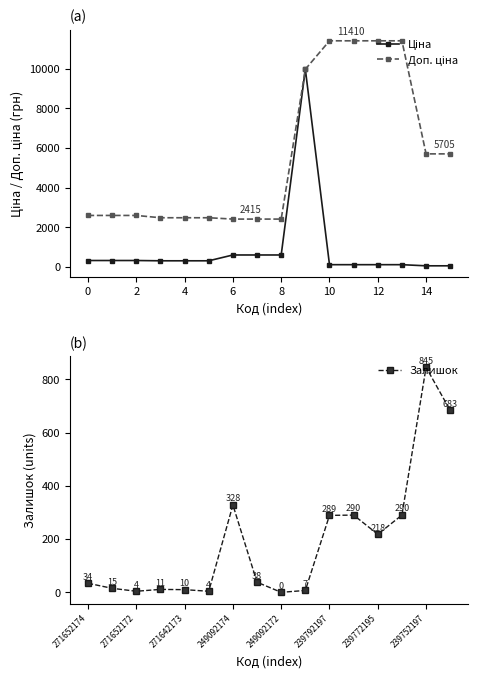

Where is Залишок nearest to the value 422?

249092174